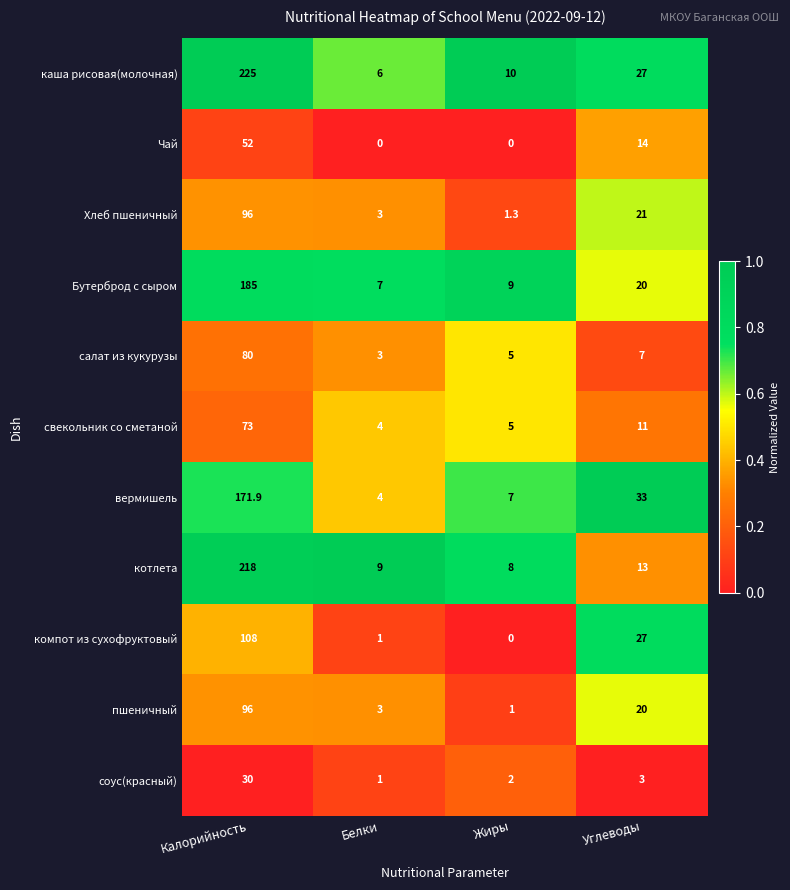

Which series has the widest spread of values?

каша рисовая(молочная)